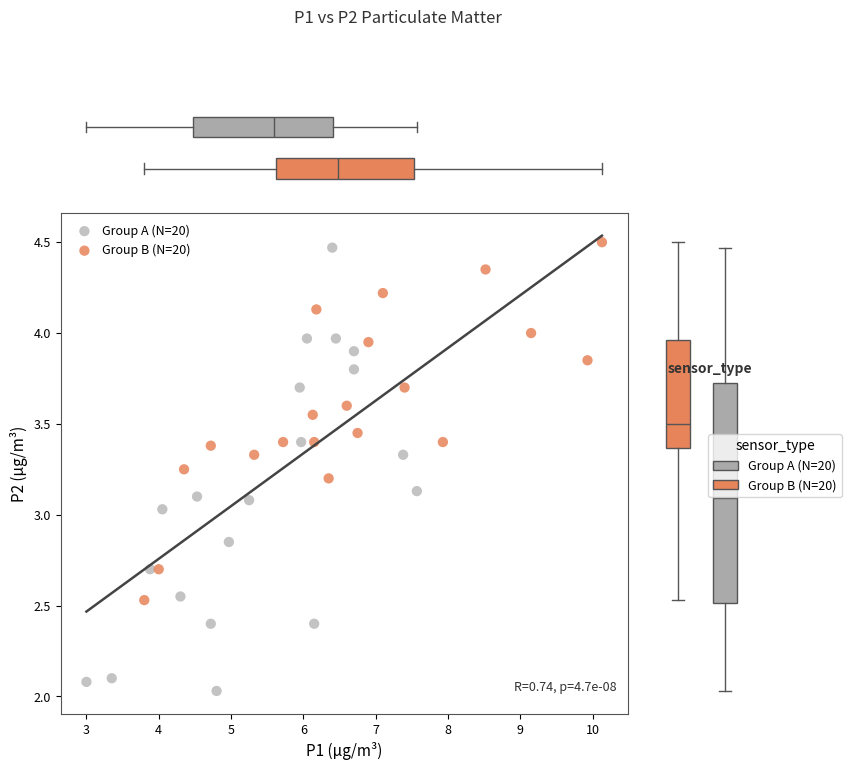

Which series has the widest spread of Y values?

Group A (N=20)